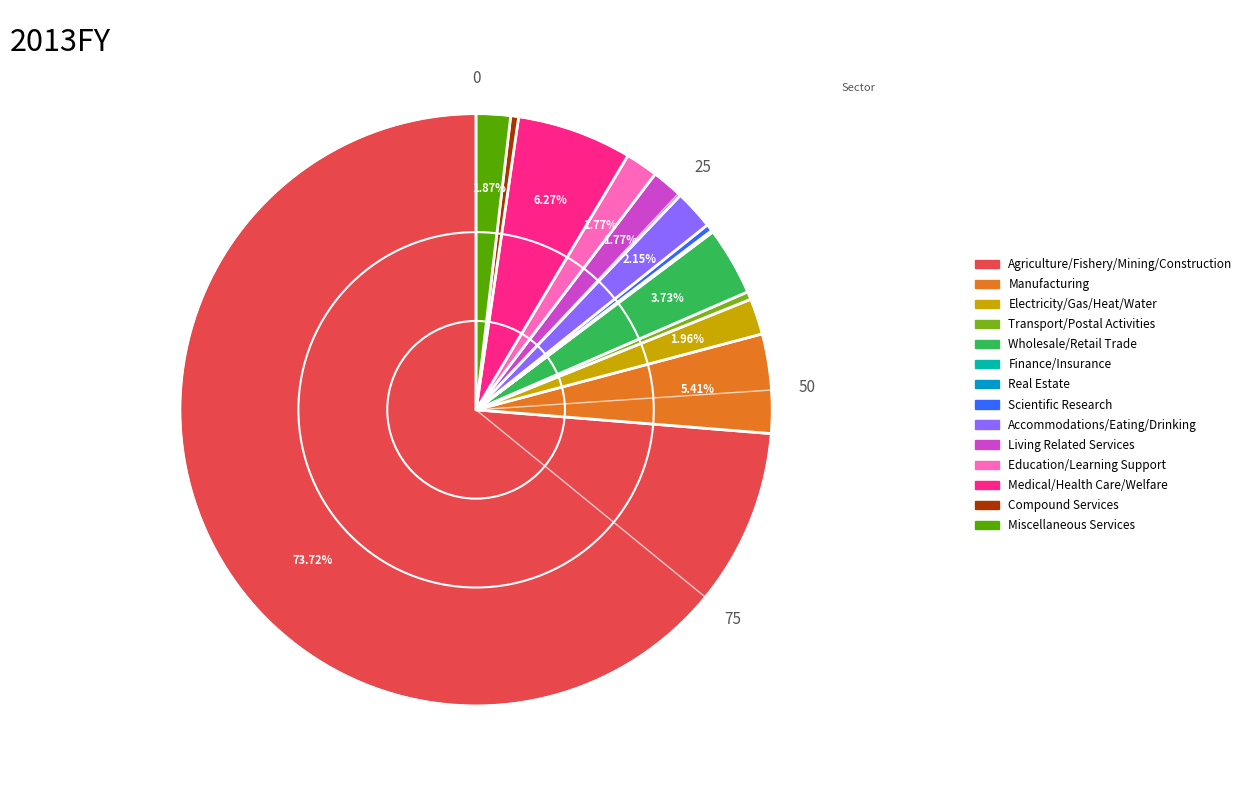

Is there a majority slice in this chart?

Yes